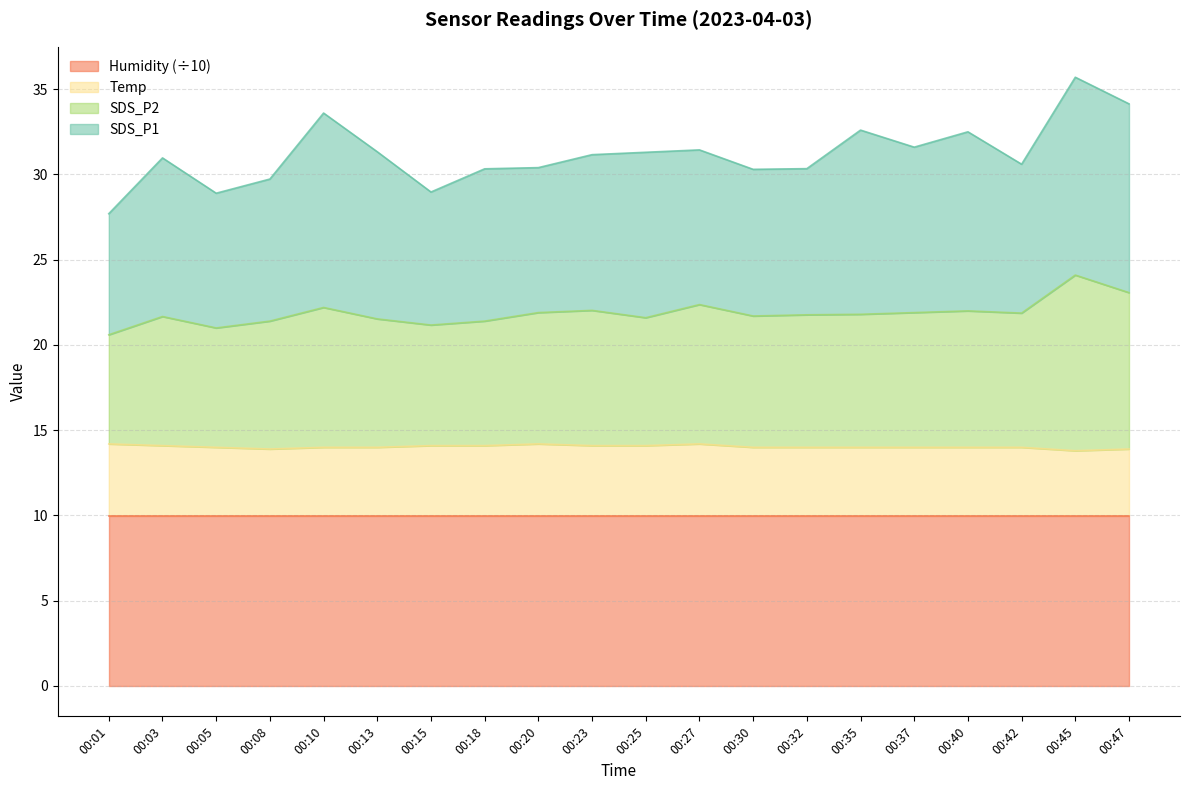

What is the approximate value of Temp at 00:15?

14.1